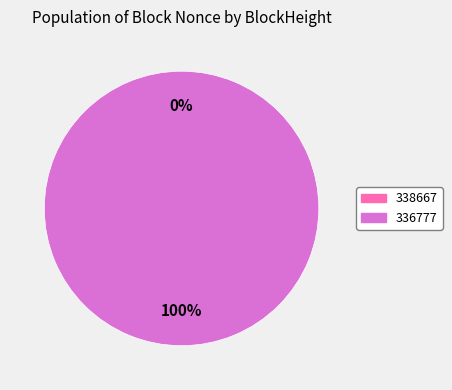

True or false: 338667 accounts for 14% of the total.

False